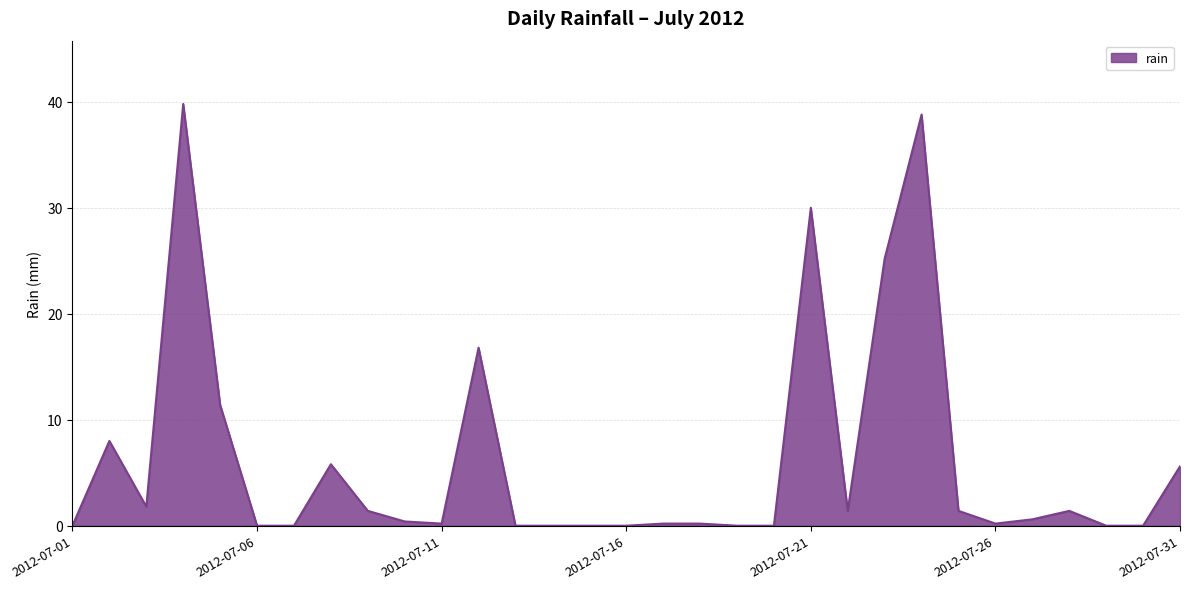

Reading left to right, extract all data points from this chart.

0.0	8.0	1.8	39.8	11.4	0.0	0.0	5.8	1.4	0.4	0.2	16.8	0.0	0.0	0.0	0.0	0.2	0.2	0.0	0.0	30.0	1.4	25.2	38.8	1.4	0.2	0.6	1.4	0.0	0.0	5.6